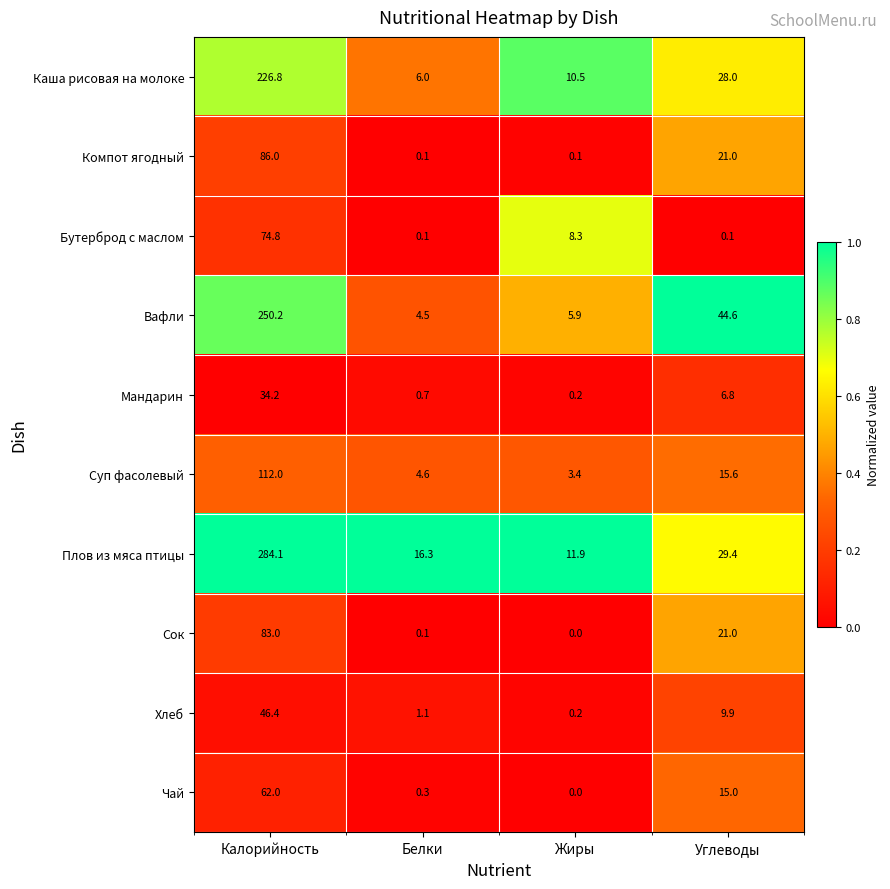

The value of Бутерброд с маслом at Жиры is 11.8. True or false?

False